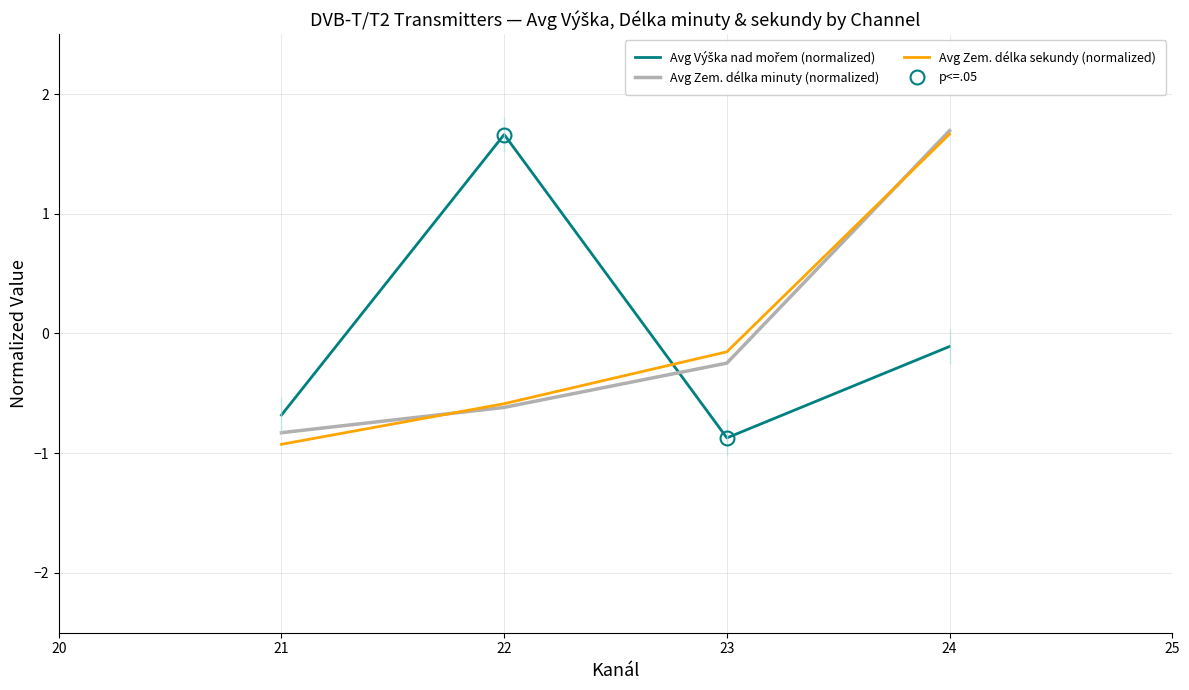

How many times do Avg Zem. délka minuty (normalized) and Avg Zem. délka sekundy (normalized) cross each other?

2